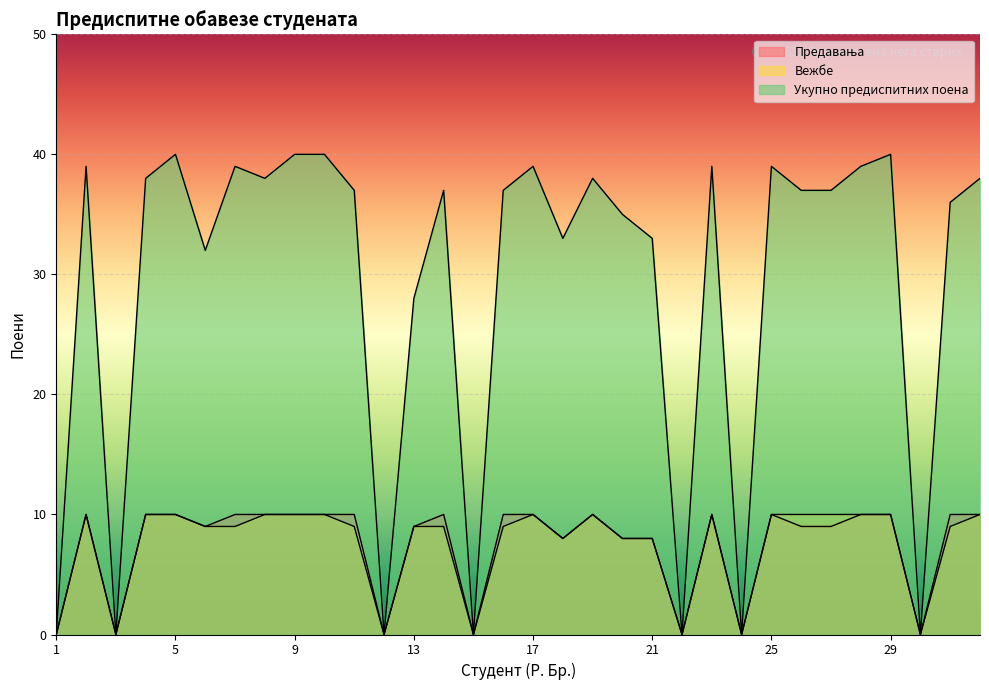

Which label corresponds to the largest value in the chart?

5